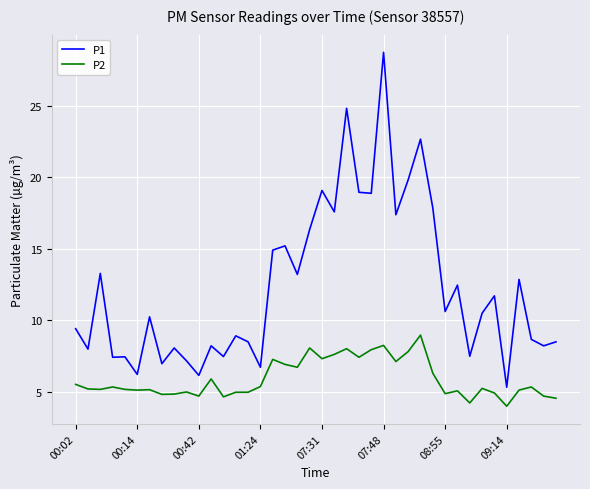

List the series in order of their overall mean, highest first.

P1, P2